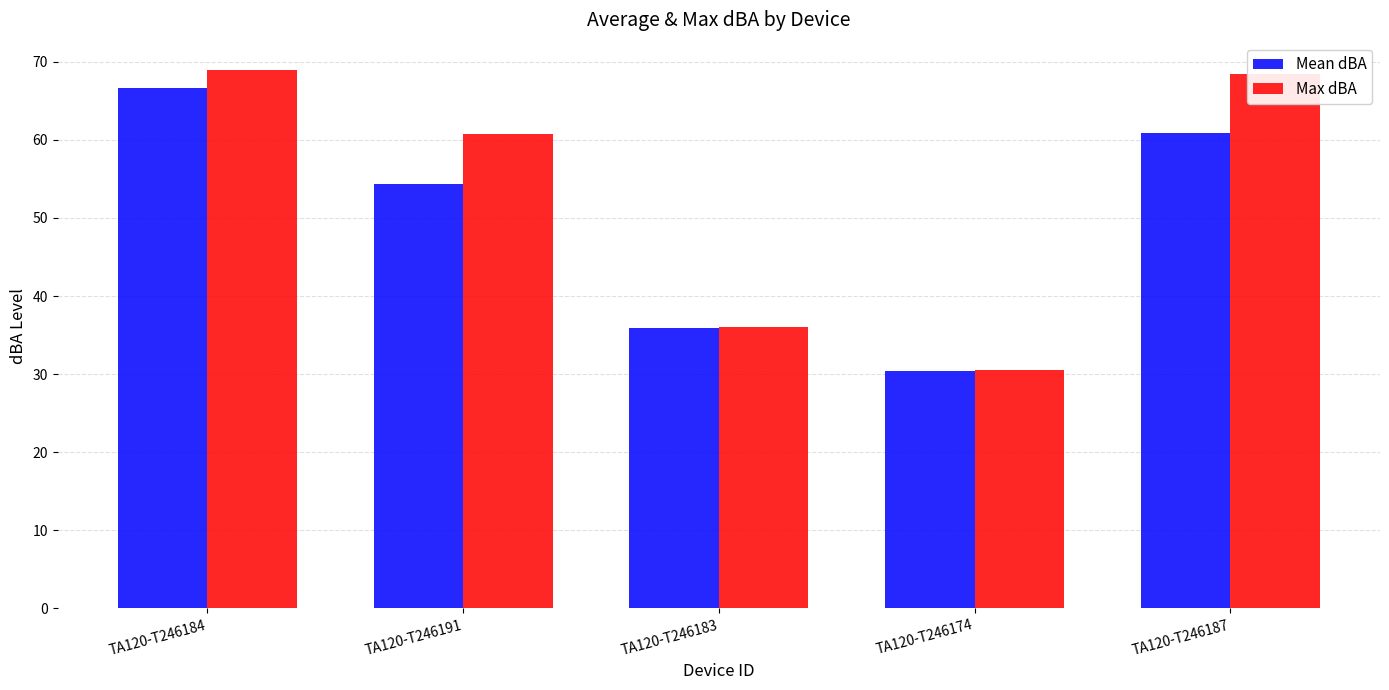

Rank the series by their average value, from highest to lowest.

Max dBA, Mean dBA